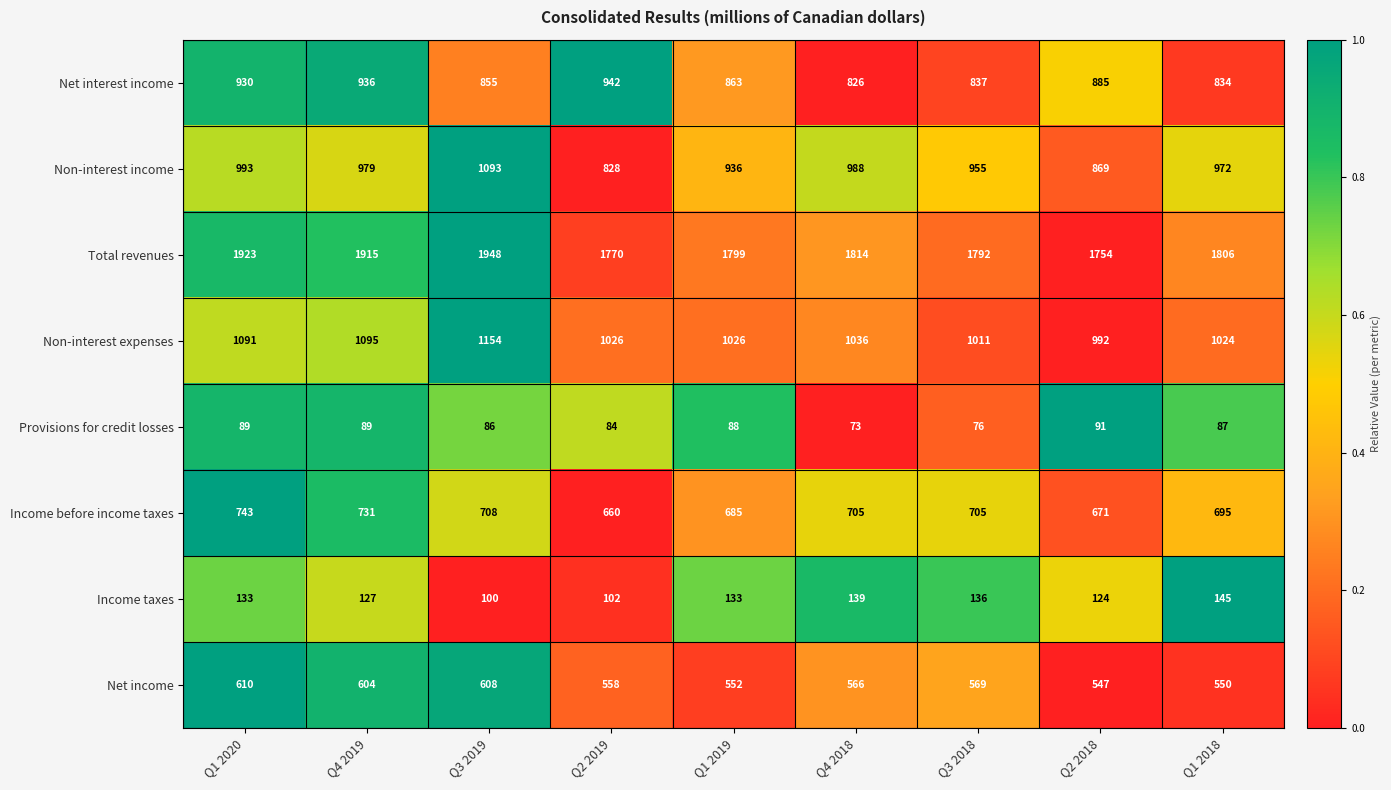

The value of Net income at Q1 2018 is 550. True or false?

True